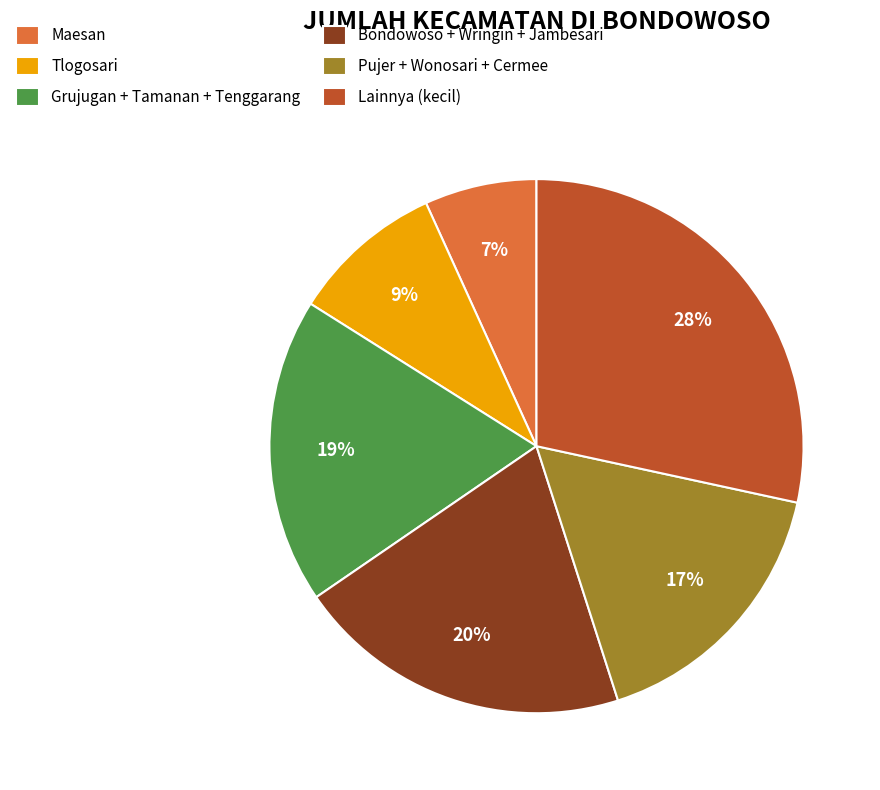

To the nearest percent, what portion does Grujugan + Tamanan + Tenggarang represent?

19%